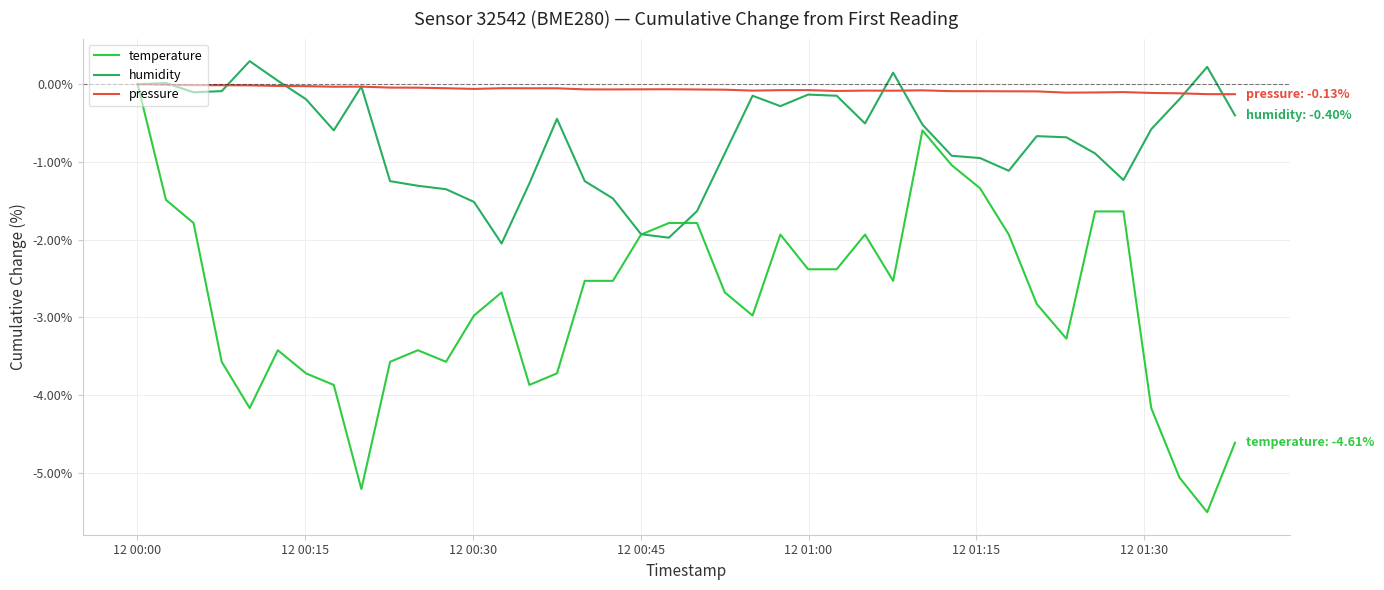

What is the difference between the maximum and minimum values in the humidity series?

2.3